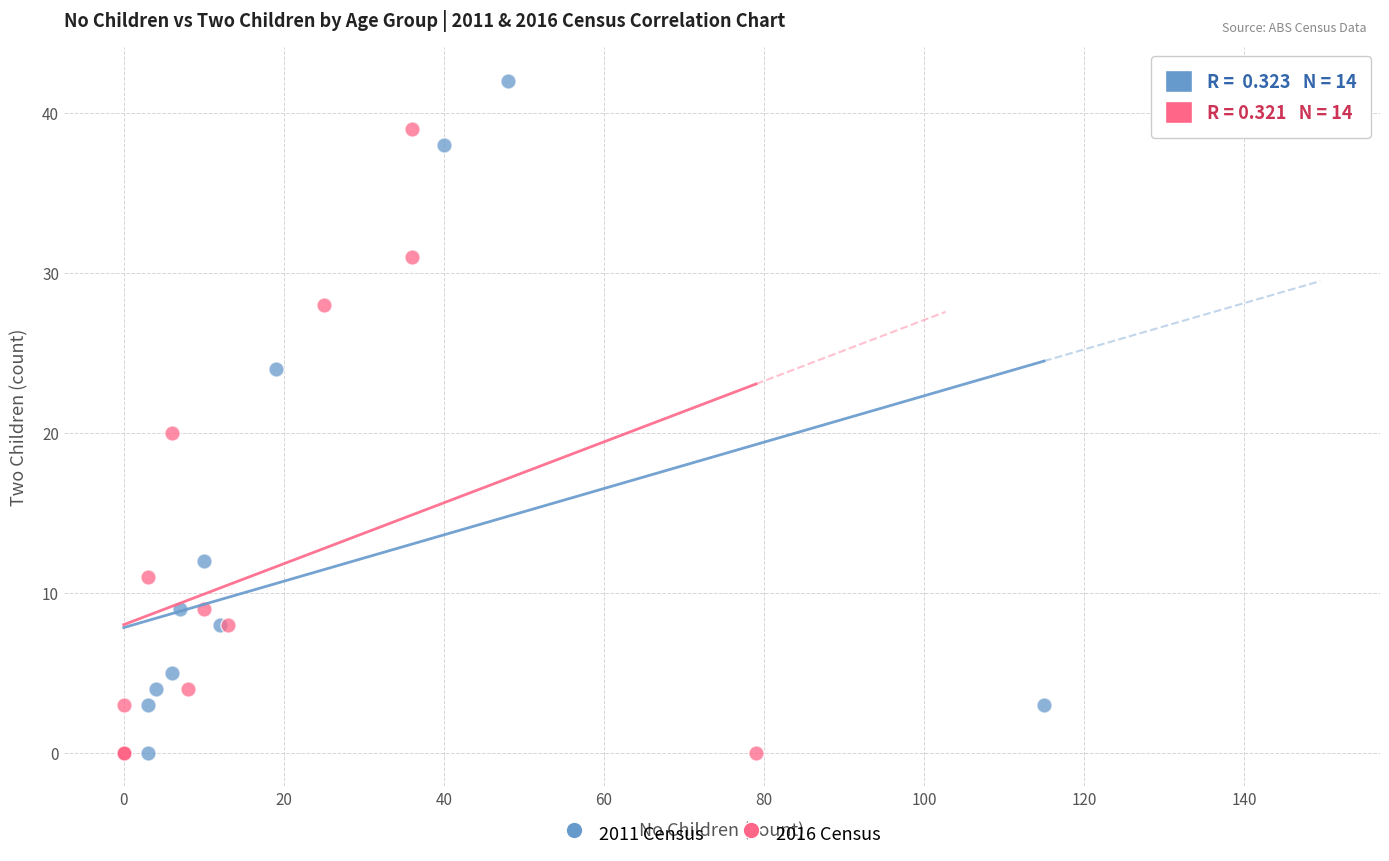

Which series reaches the maximum Y coordinate?

2011 Census